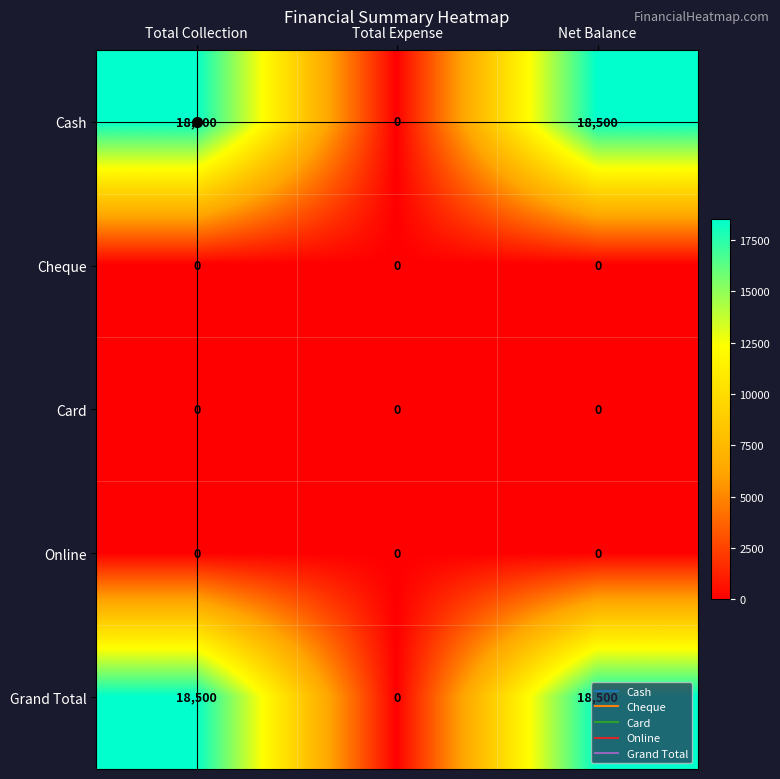

What is the sum of all Cash values?

37000